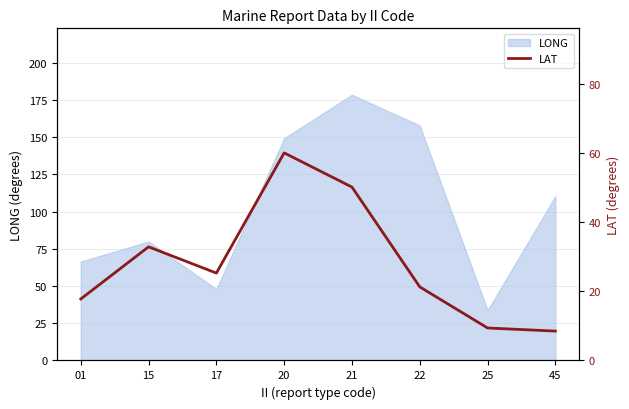

Which category has the lowest value across all series?

45